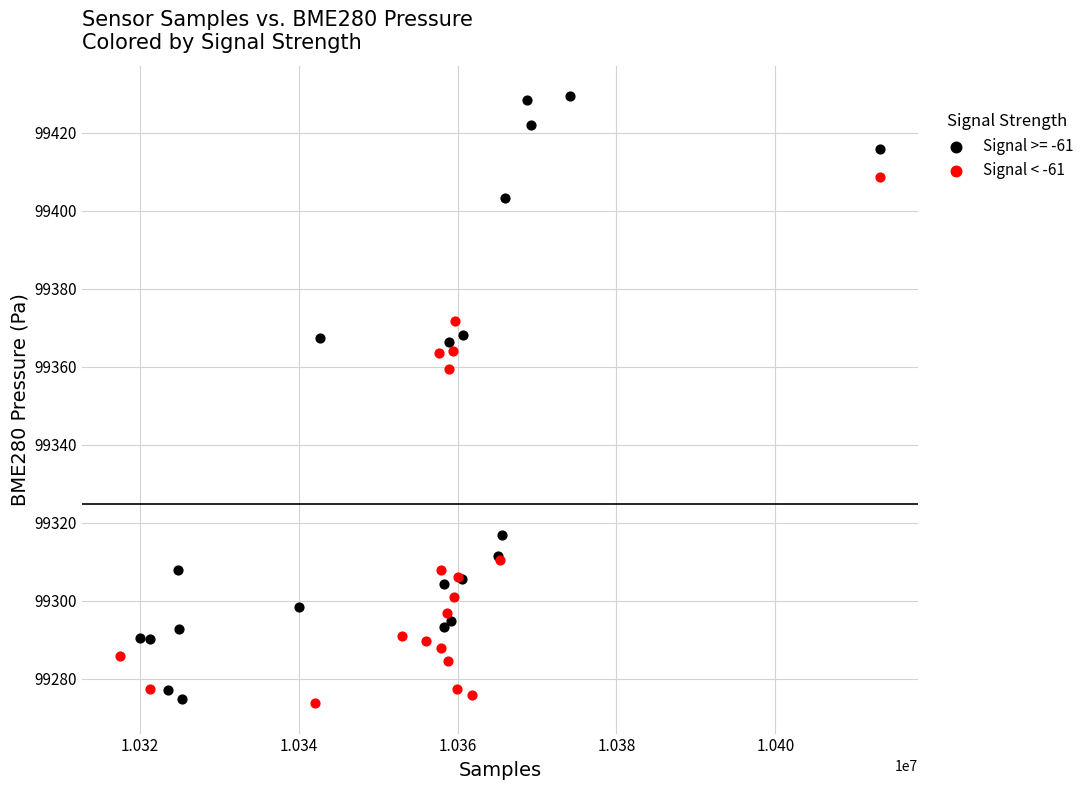

Which series reaches the maximum Y coordinate?

Signal >= -61